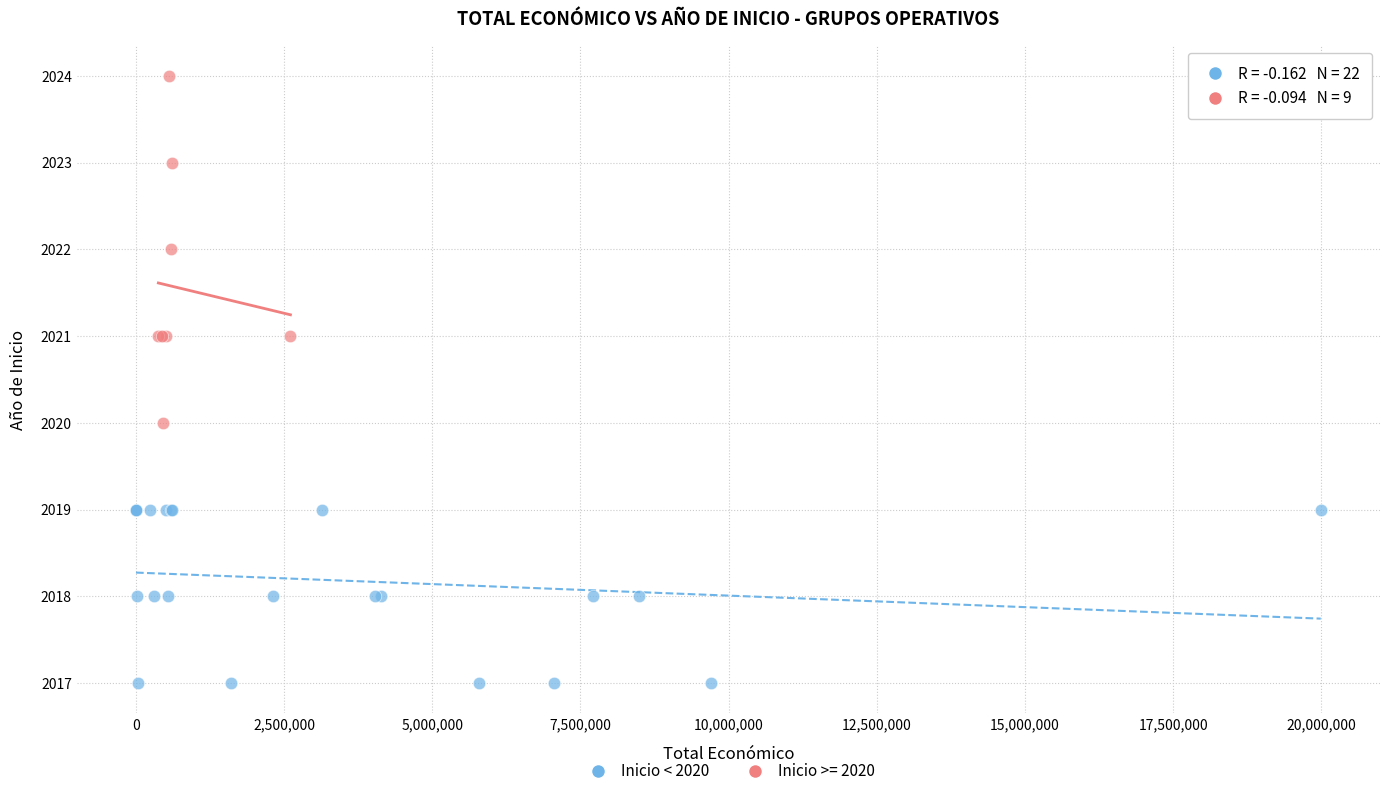

Which series contains the highest Y value?

Inicio >= 2020